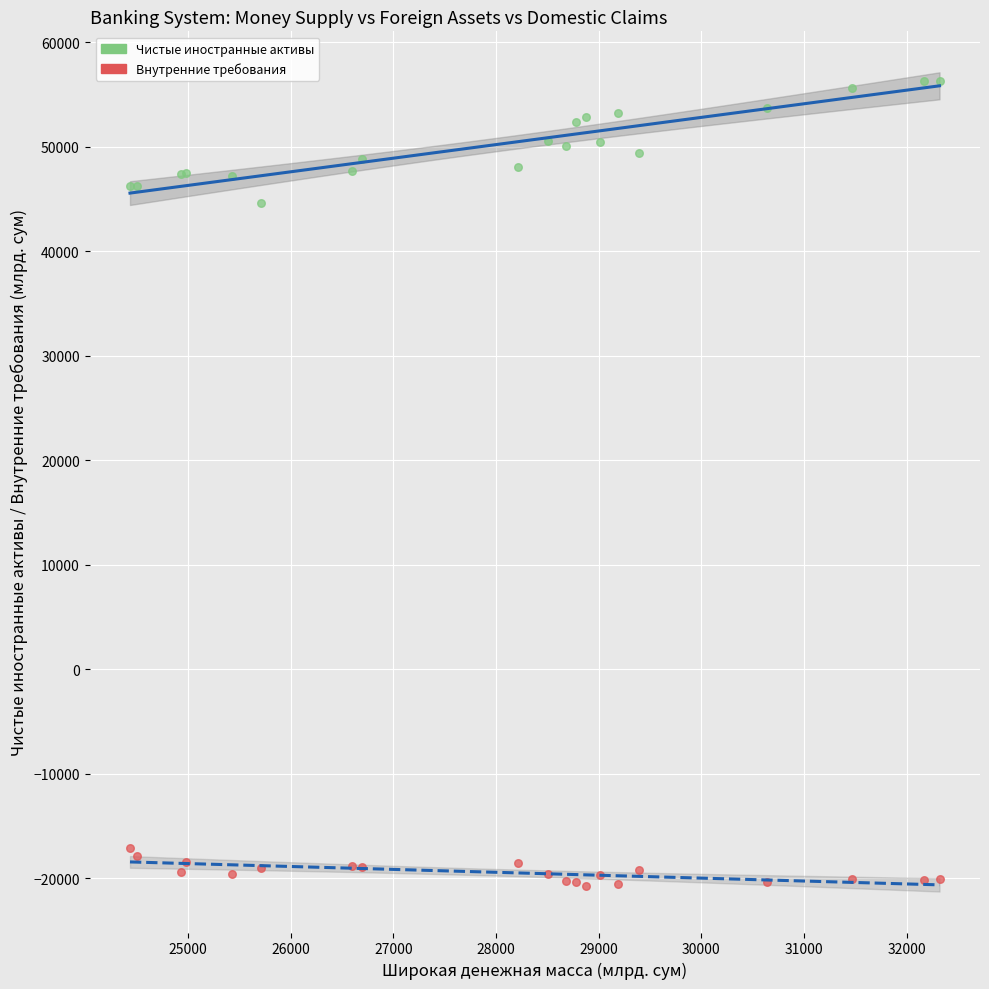

What are all the series names shown in the legend?

Чистые иностранные активы, Внутренние требования